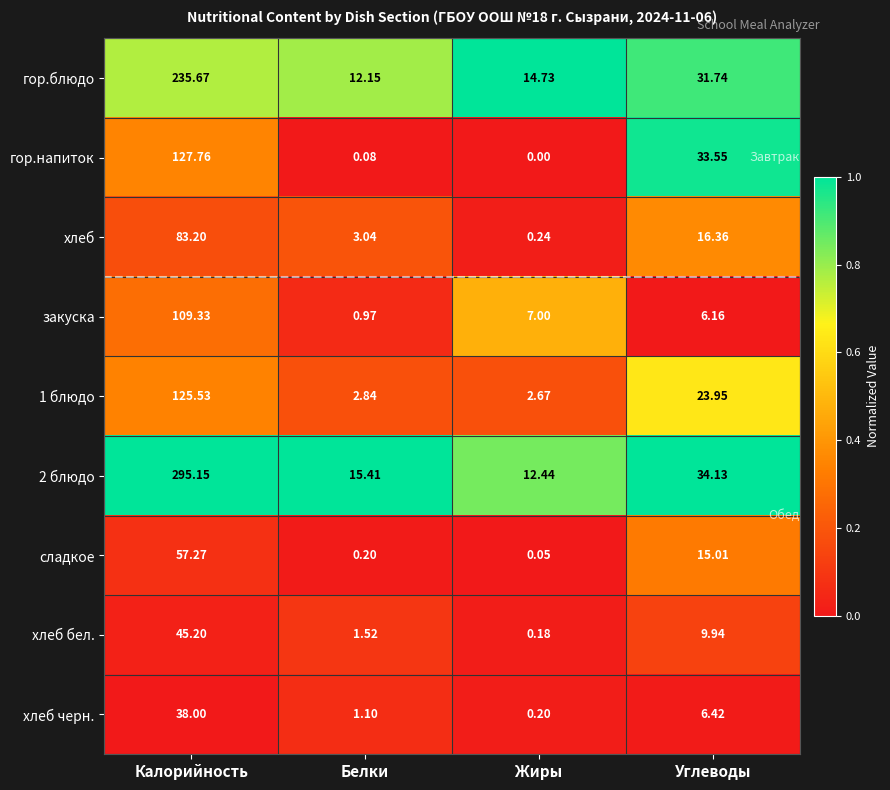

Where does the 1 блюдо series first go above 23?

Калорийность